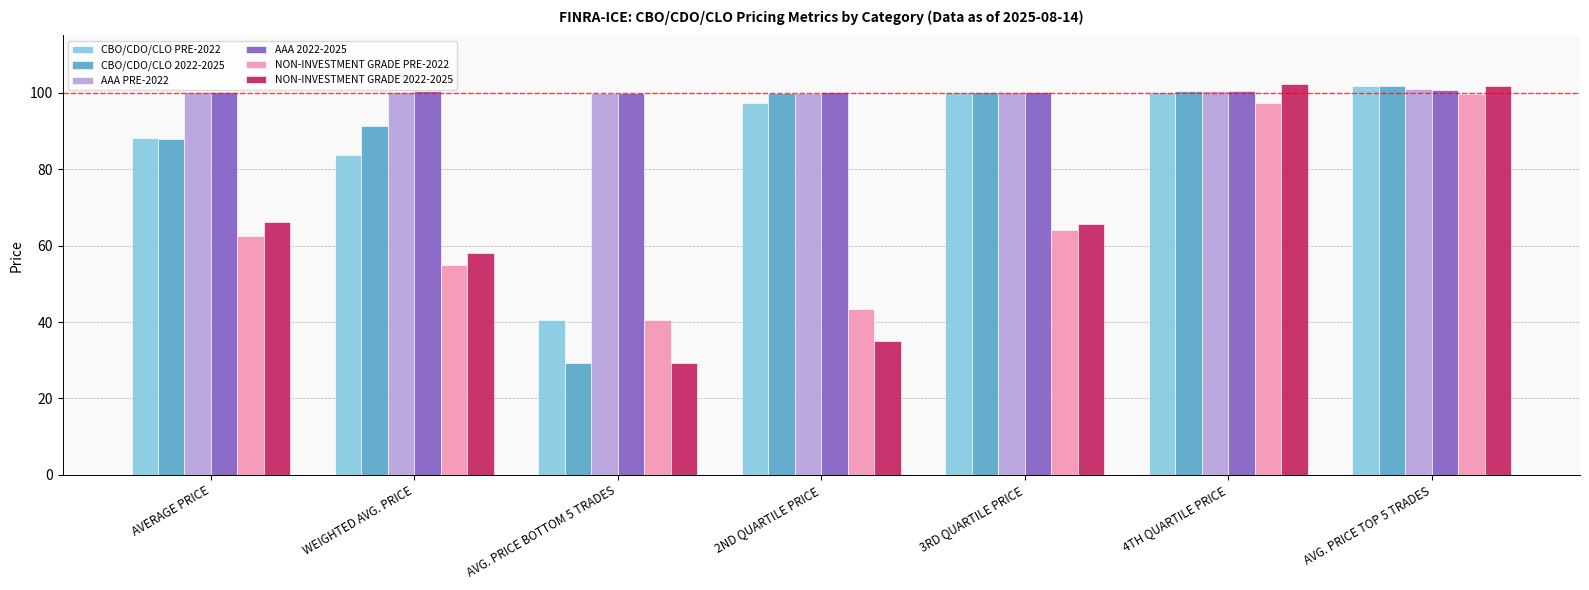

What is the total value across all series at AVERAGE PRICE?

505.5